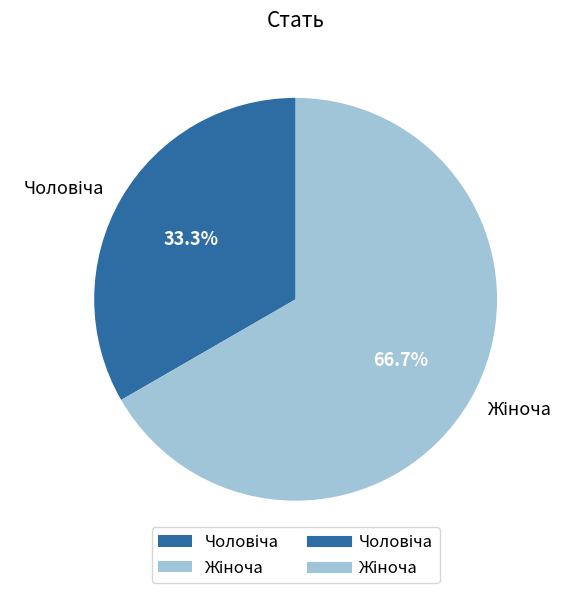

Does any single category account for the majority?

Yes